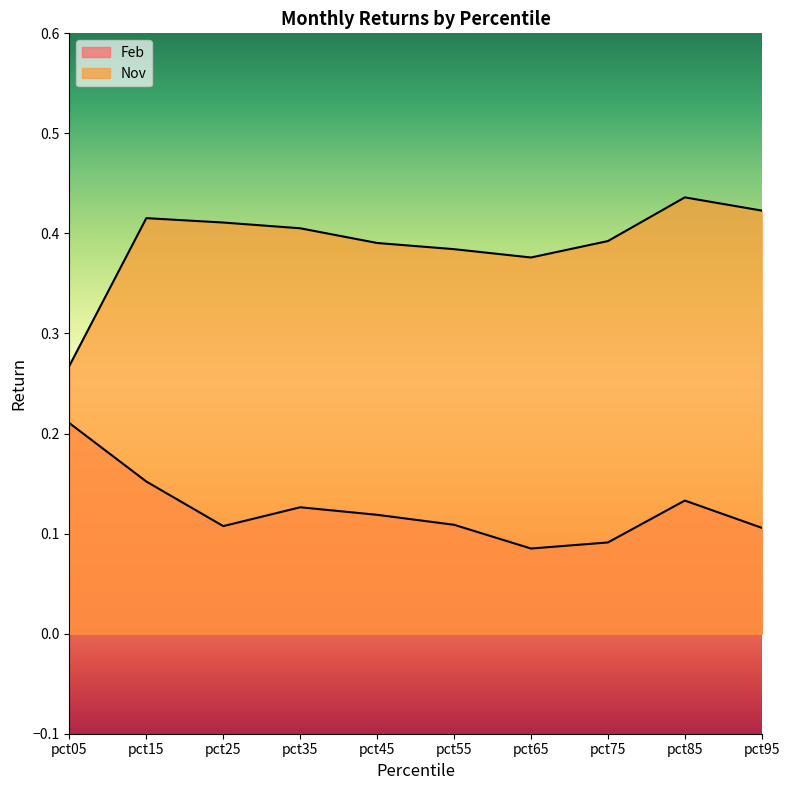

Rank the categories by Nov value from highest to lowest.

pct85, pct95, pct15, pct25, pct35, pct75, pct45, pct55, pct65, pct05